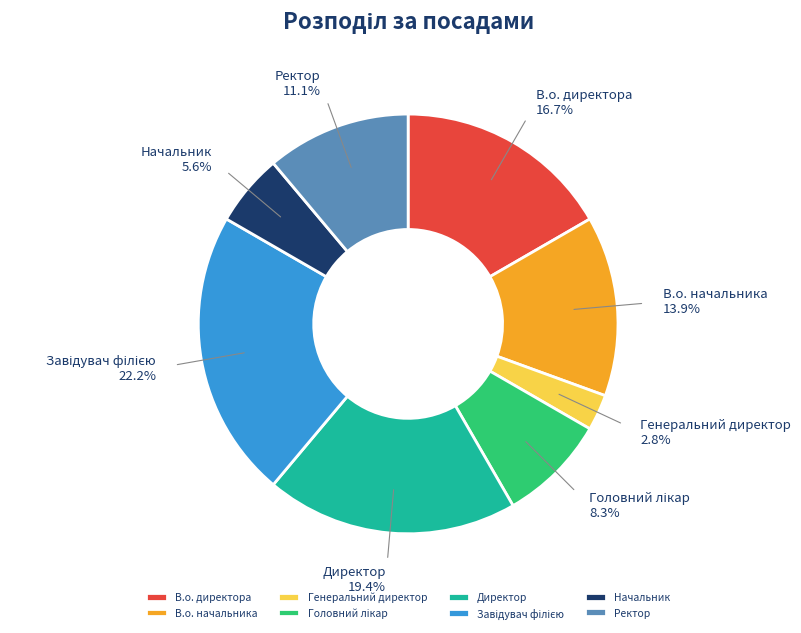

Between В.о. начальника and Ректор, which is larger?

В.о. начальника